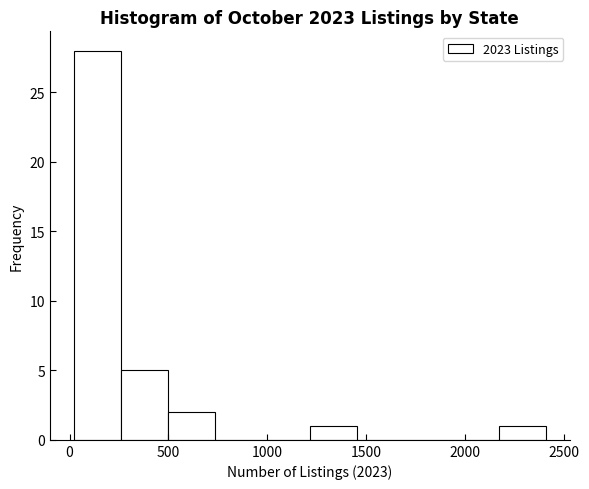

Reading left to right, transcribe this chart: for each bar, give the range it covers on the x-axis and its height. Neither the bar edges nor the heights are printed on the chart, so give them approximately, as read against the axes.

0 to 250: 28
250 to 500: 5
500 to 750: 2
750 to 1000: 0
1000 to 1200: 0
1200 to 1450: 1
1450 to 1700: 0
1700 to 1950: 0
1950 to 2150: 0
2150 to 2400: 1